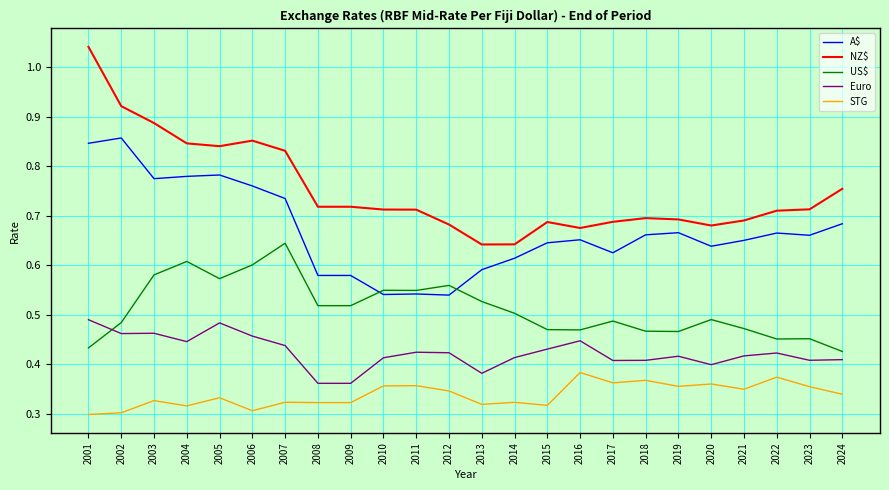

True or false: NZ$ and STG intersect in this chart.

False